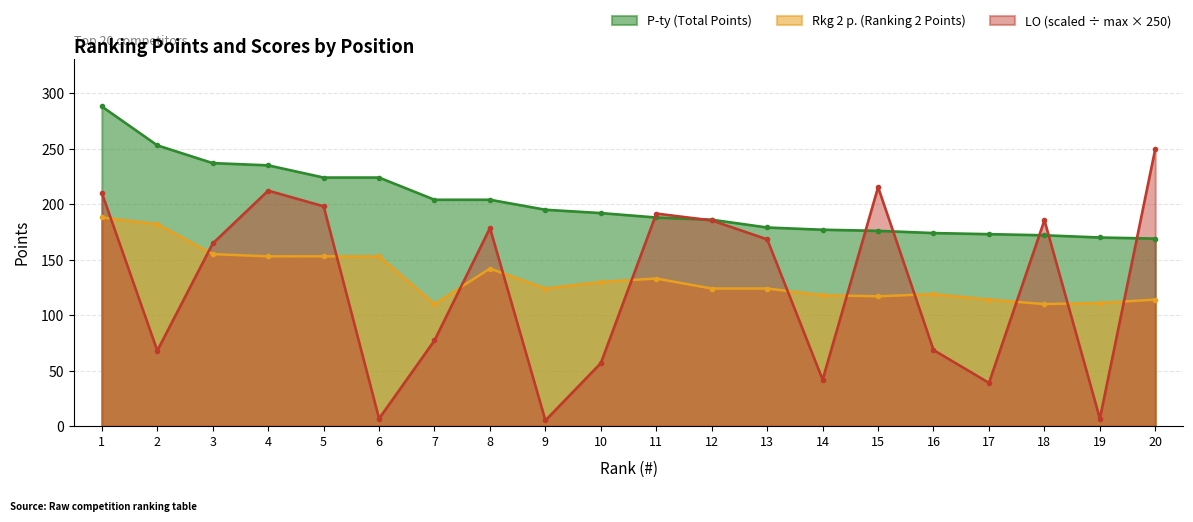

List the labels in order of P-ty value, smallest first.

20, 19, 18, 17, 16, 15, 14, 13, 12, 11, 10, 9, 7, 8, 5, 6, 4, 3, 2, 1